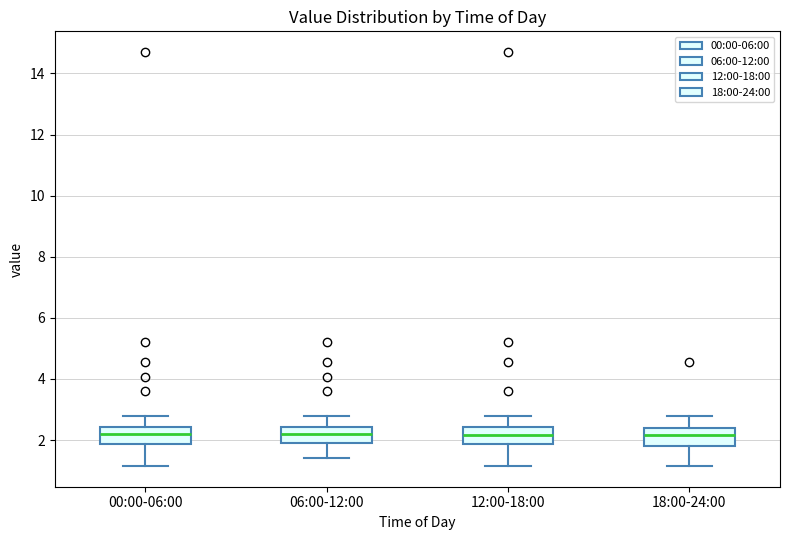

Where does the median line of the box for 12:00-18:00 sit on the y-axis? The values are not printed on the chart, so give them approximately, as read against the axis.

2.2